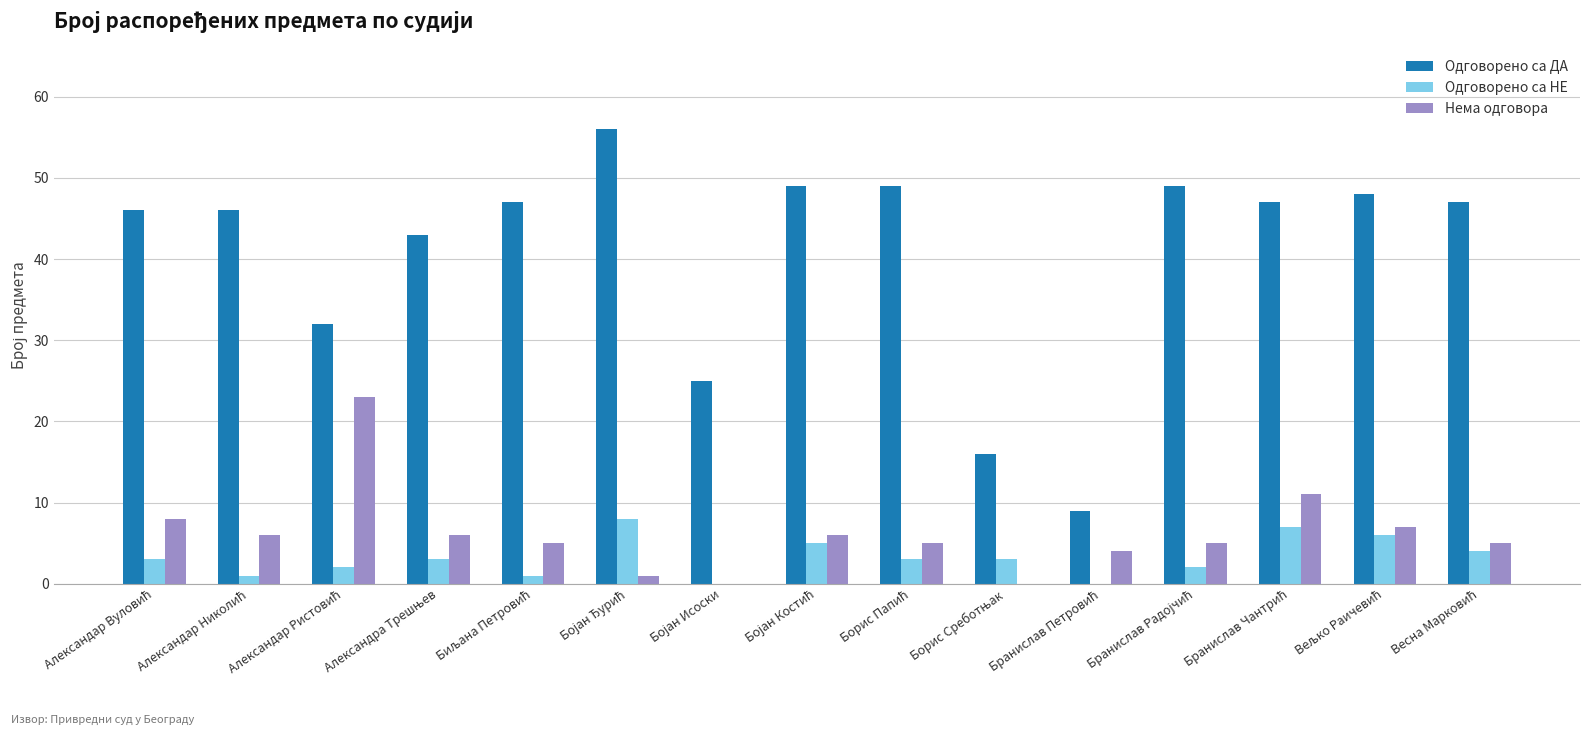

What is the maximum value for Одговорено са ДА?

56